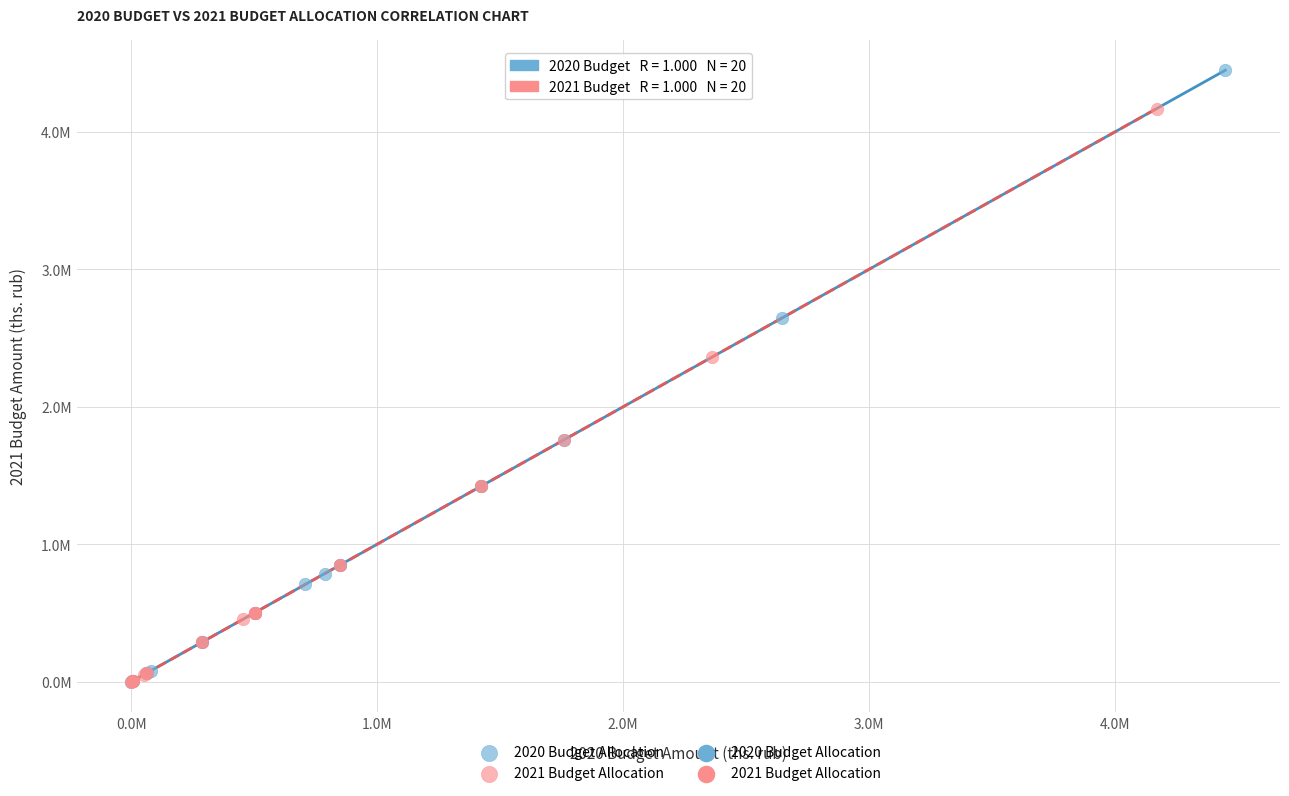

Which series has the largest Y range (max minus min)?

2020 Budget Allocation